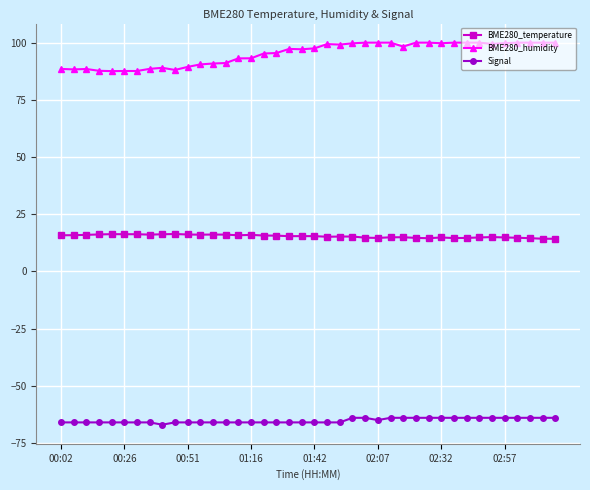

Which series has the largest total across all categories?

BME280_humidity